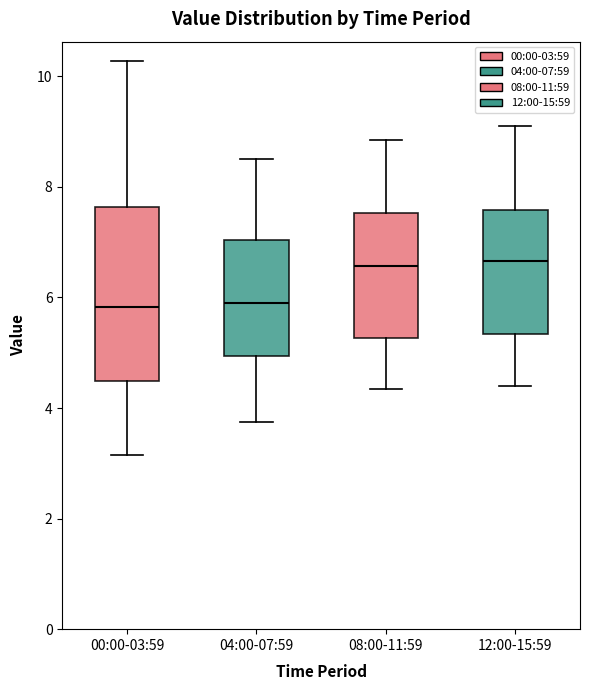

Where does the median line of the box for 00:00-03:59 sit on the y-axis? The values are not printed on the chart, so give them approximately, as read against the axis.

5.8